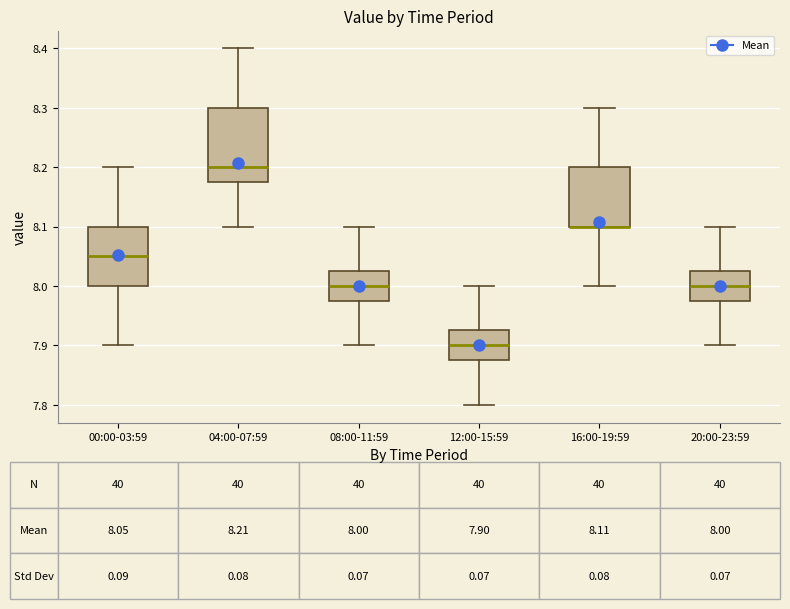

Comparing the boxes themselves (not the whiskers), which one is the tallest?

04:00-07:59